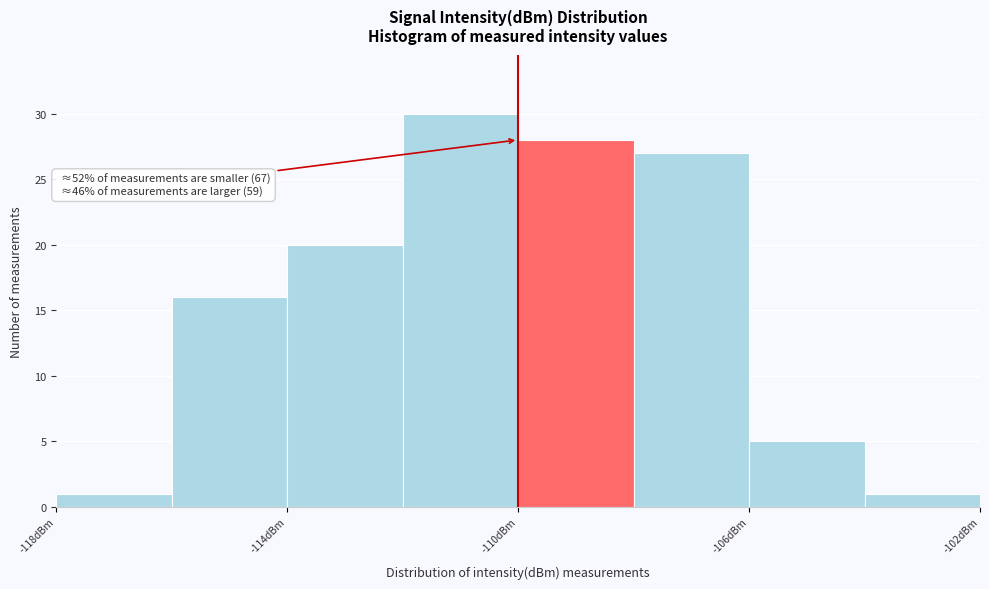

Which range on the x-axis has the tallest bar?

-112 to -110